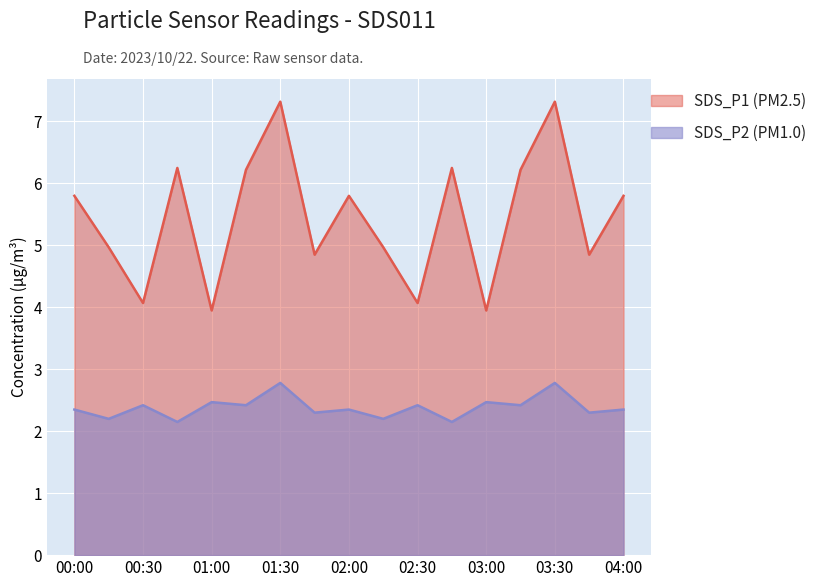

The value of SDS_P2 (PM1.0) at 01:00 is 1.0. True or false?

False